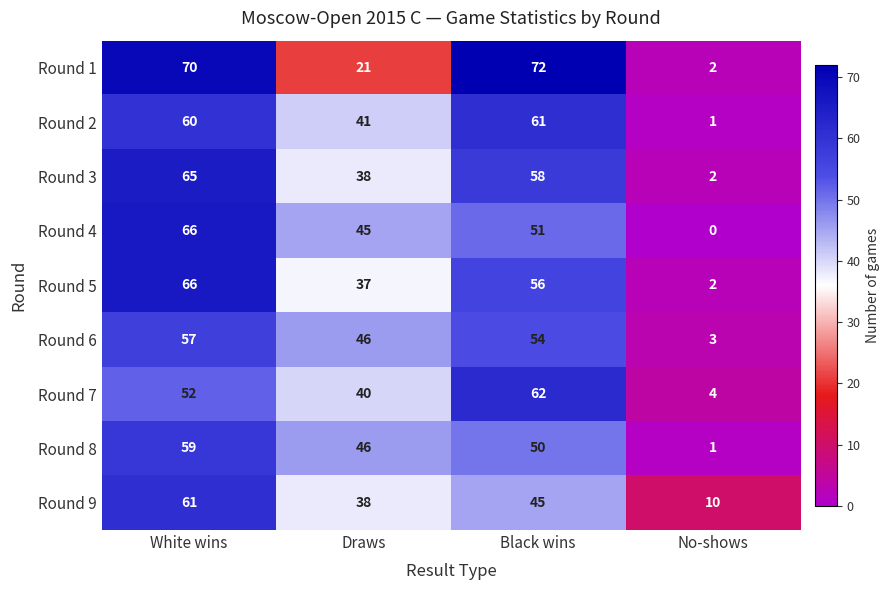

Which label corresponds to the smallest value in the chart?

No-shows